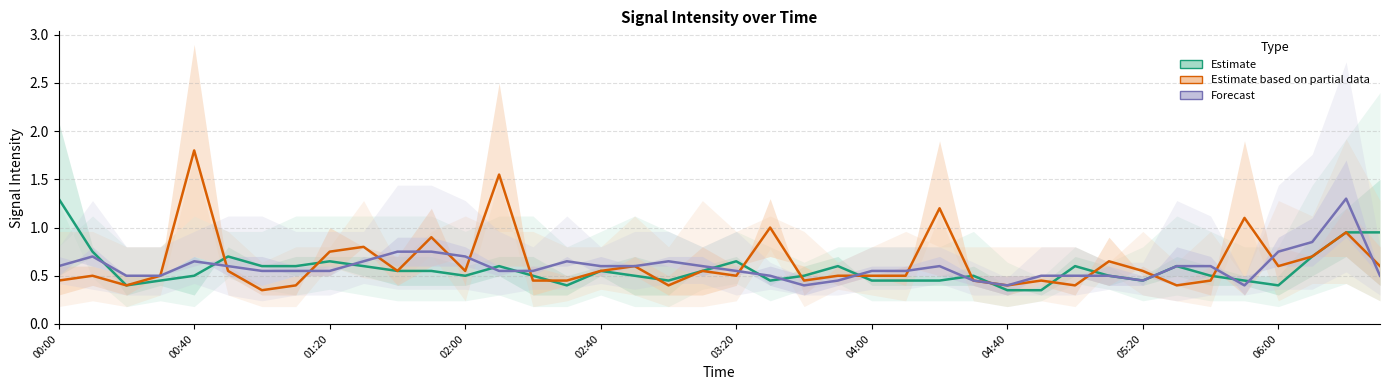

Reading left to right, transcribe all the data shown in this chart.

Estimate: 1.3	0.8	0.4	0.5	0.5	0.7	0.6	0.6	0.6	0.6	0.6	0.6	0.5	0.6	0.5	0.4	0.6	0.5	0.4	0.6	0.6	0.5	0.5	0.6	0.5	0.5	0.5	0.5	0.3	0.3	0.6	0.5	0.5	0.6	0.5	0.5	0.4	0.7	0.9	0.9
Estimate based on partial data: 0.4	0.5	0.4	0.5	1.8	0.6	0.3	0.4	0.8	0.8	0.6	0.9	0.6	1.6	0.4	0.5	0.6	0.6	0.4	0.6	0.5	1.0	0.4	0.5	0.5	0.5	1.2	0.5	0.4	0.5	0.4	0.7	0.6	0.4	0.4	1.1	0.6	0.7	0.9	0.6
Forecast: 0.6	0.7	0.5	0.5	0.6	0.6	0.6	0.6	0.6	0.6	0.8	0.8	0.7	0.6	0.6	0.6	0.6	0.6	0.6	0.6	0.6	0.5	0.4	0.5	0.6	0.6	0.6	0.5	0.4	0.5	0.5	0.5	0.5	0.6	0.6	0.4	0.8	0.9	1.3	0.5